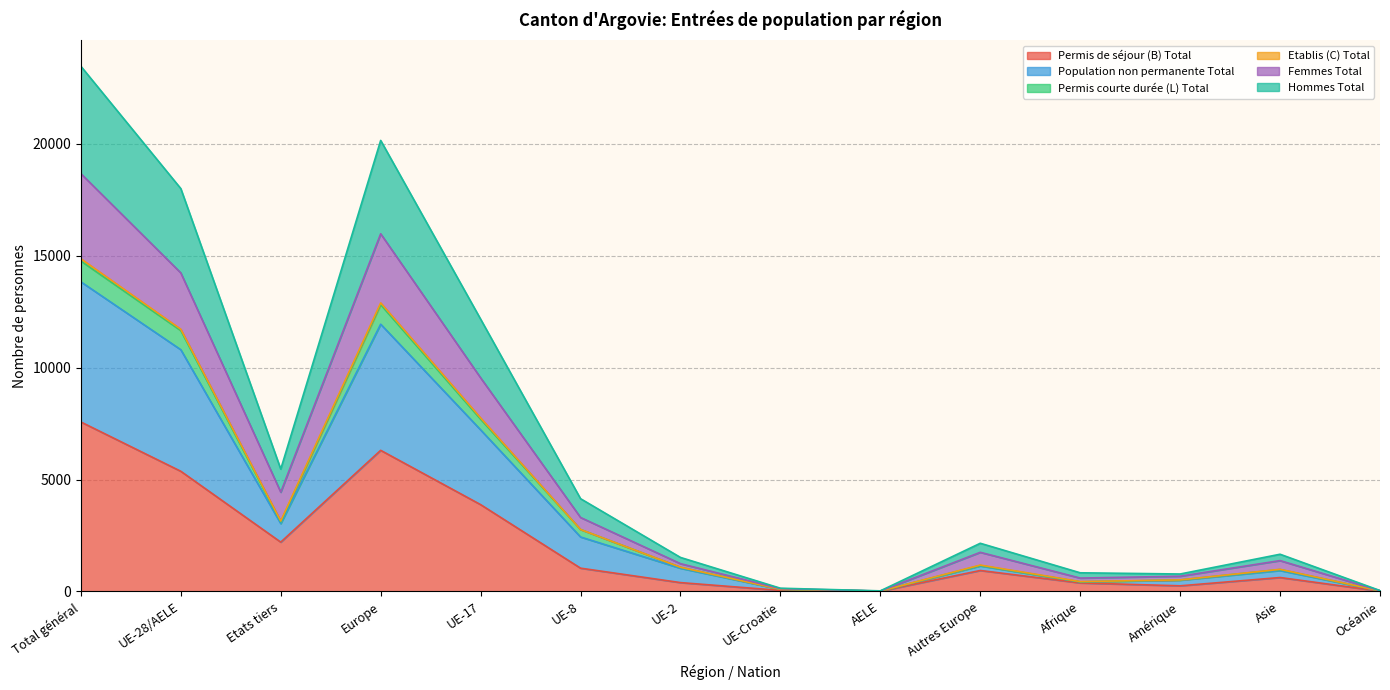

At which label does Permis de séjour (B) Total reach its peak?

Total général